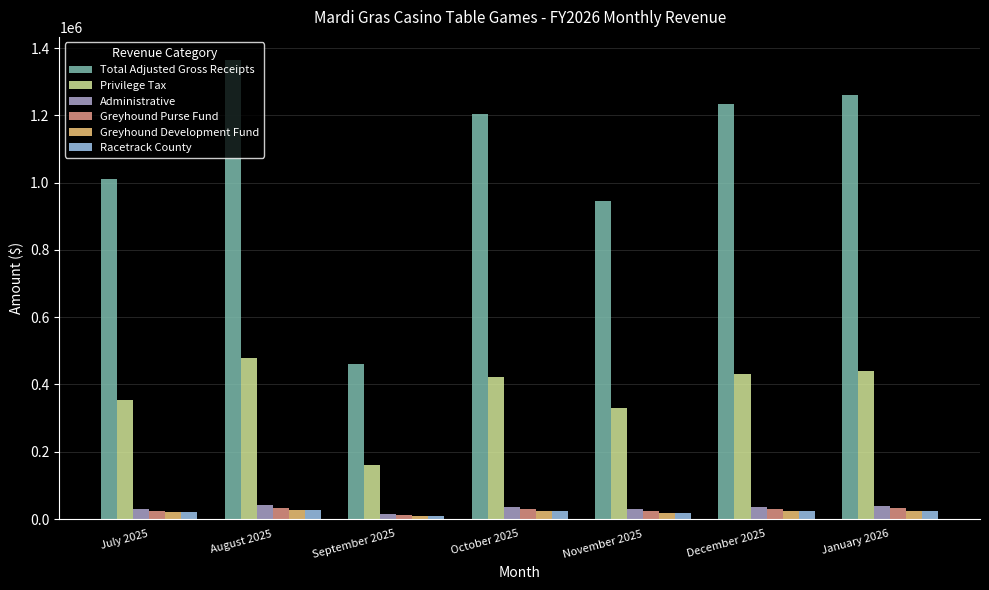

Which series has the largest total across all categories?

Total Adjusted Gross Receipts